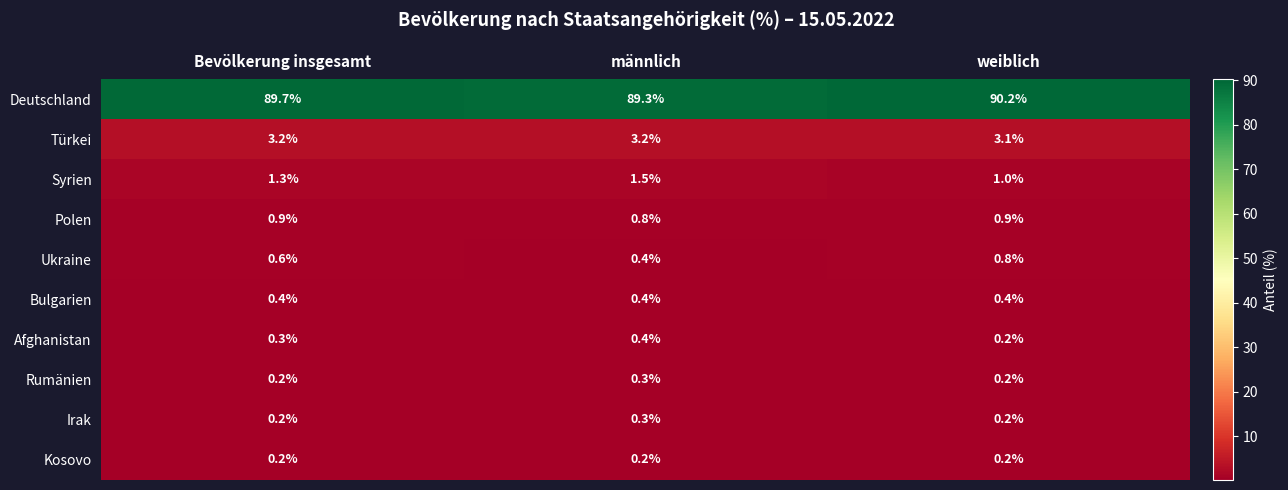

Where is Syrien nearest to the value 1?

weiblich